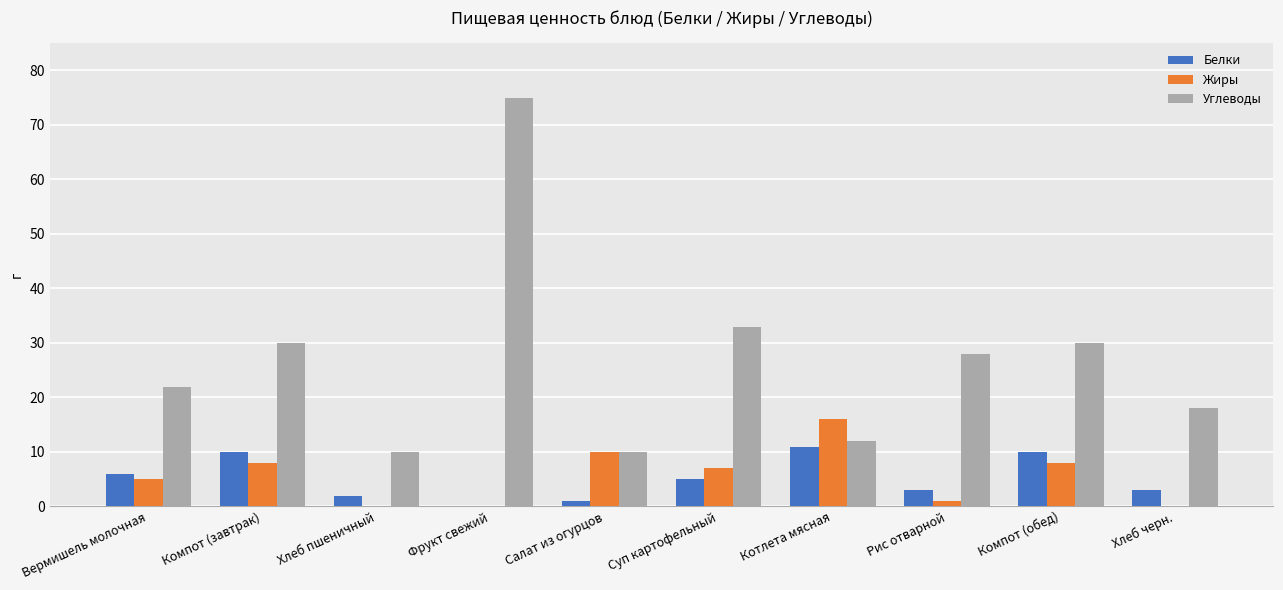

How many data points does each series have?

10